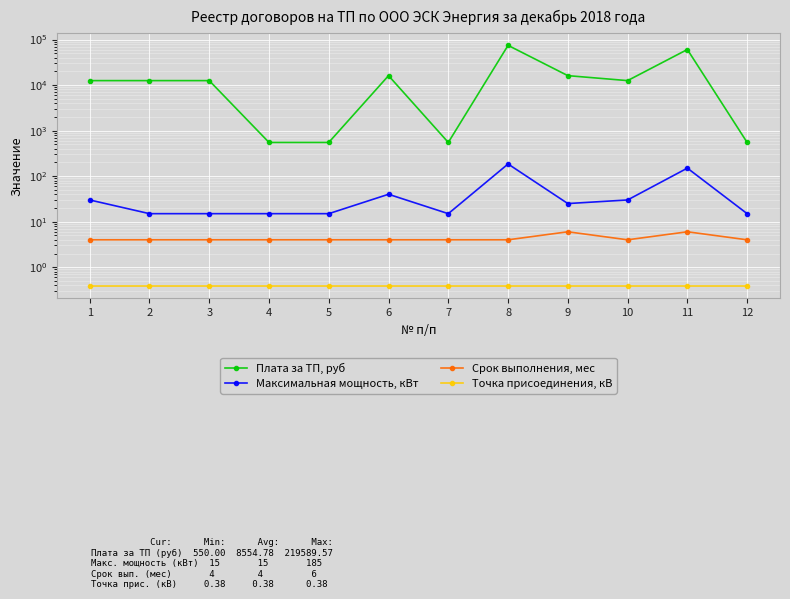

How many lines are shown in the chart?

4